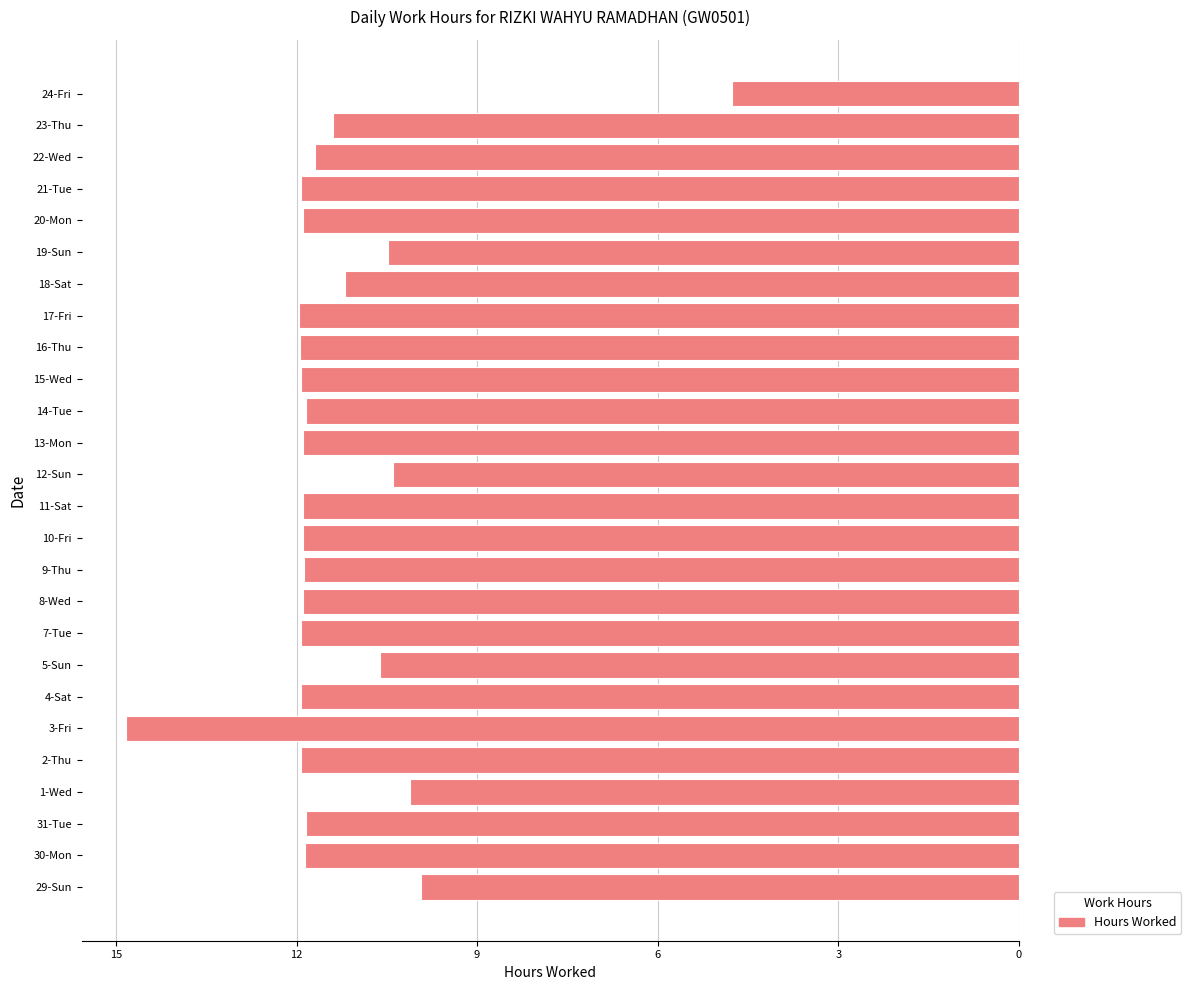

Does the chart contain any negative values?

Yes